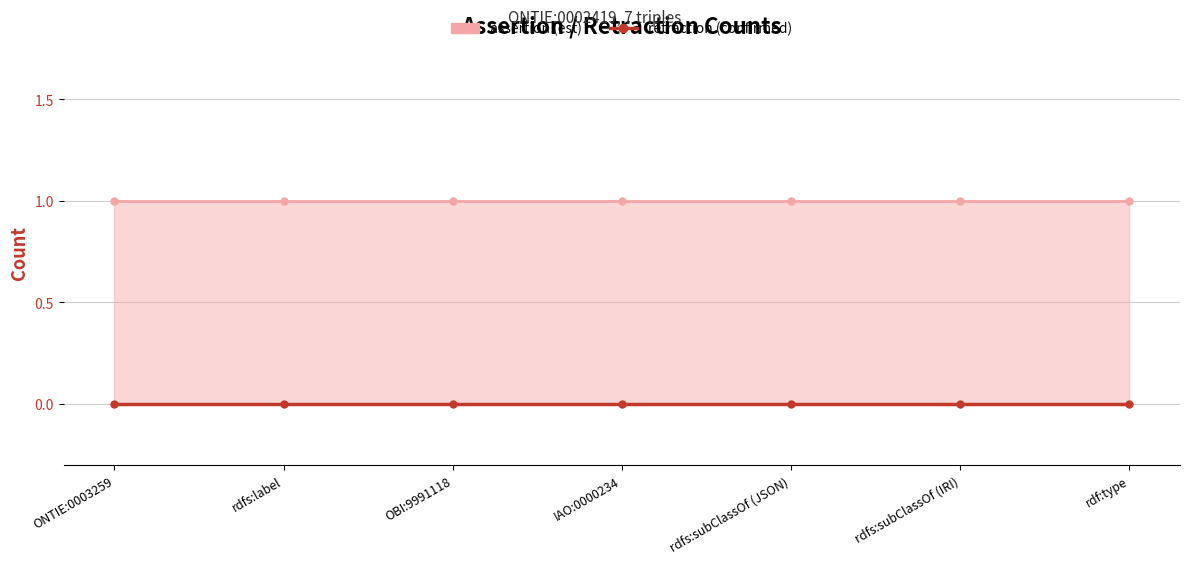

What is the label of the 4th point from the left?

IAO:0000234